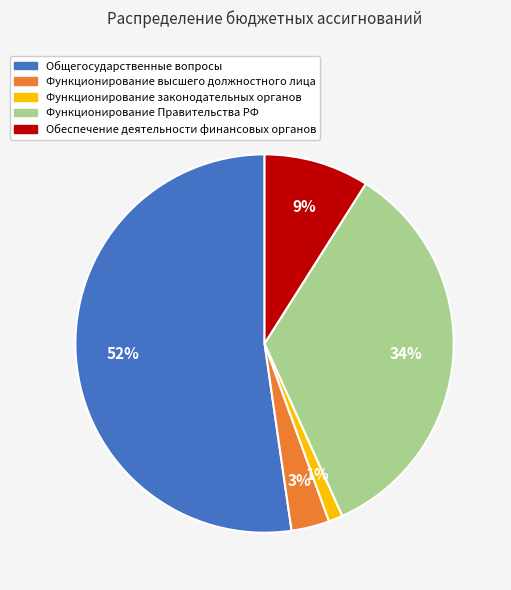

Which slice is the largest?

Общегосударственные вопросы